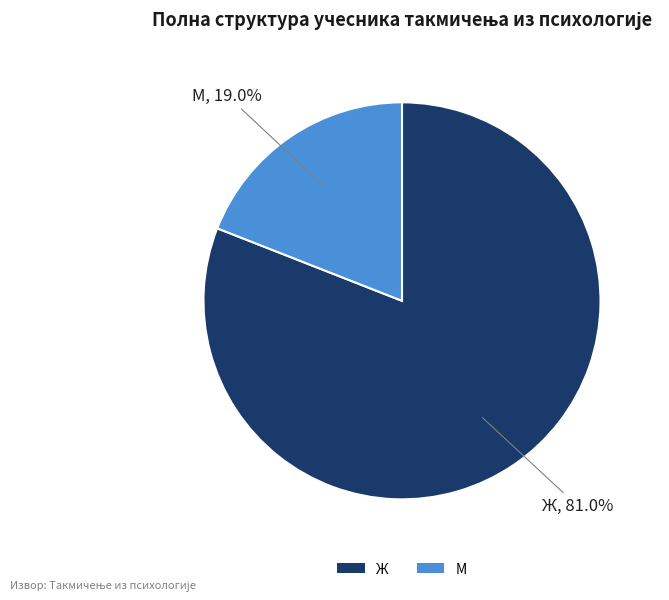

Does any single category account for the majority?

Yes